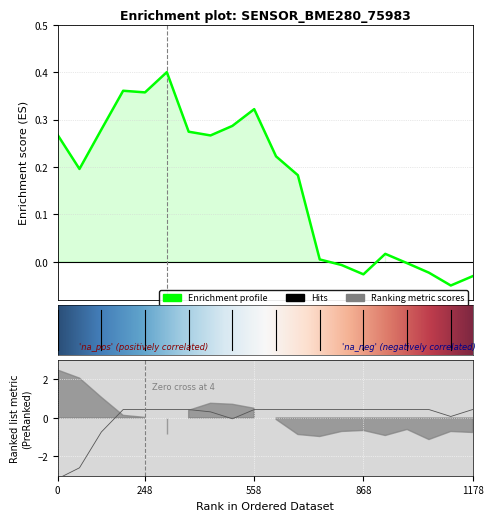

How many negative values does the pressure series have?

6